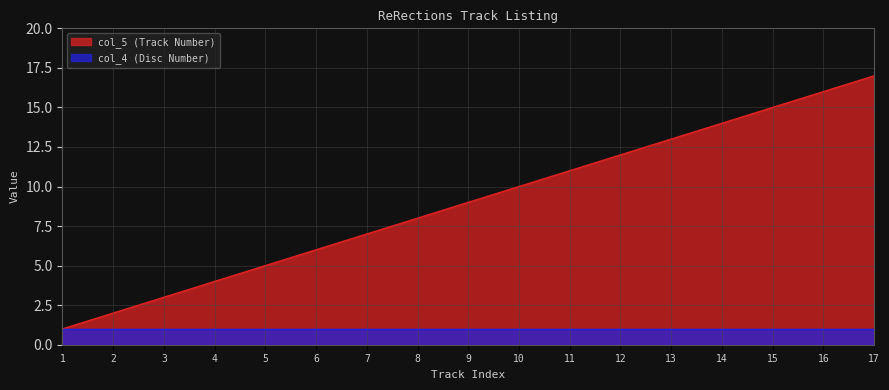

At which label is the value closest to 9?

9